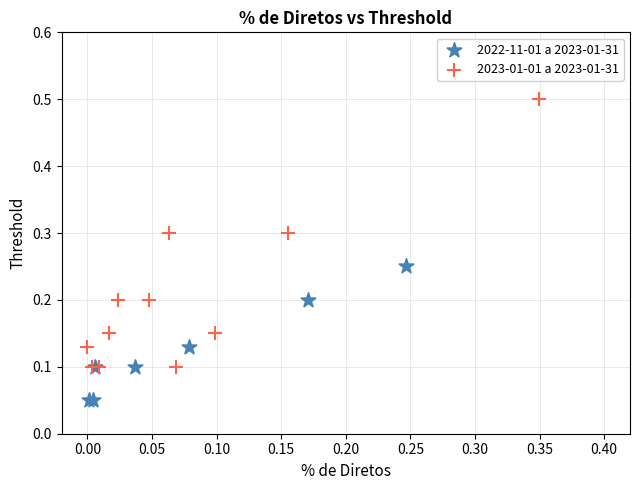

Which series reaches the minimum Y coordinate?

2022-11-01 a 2023-01-31